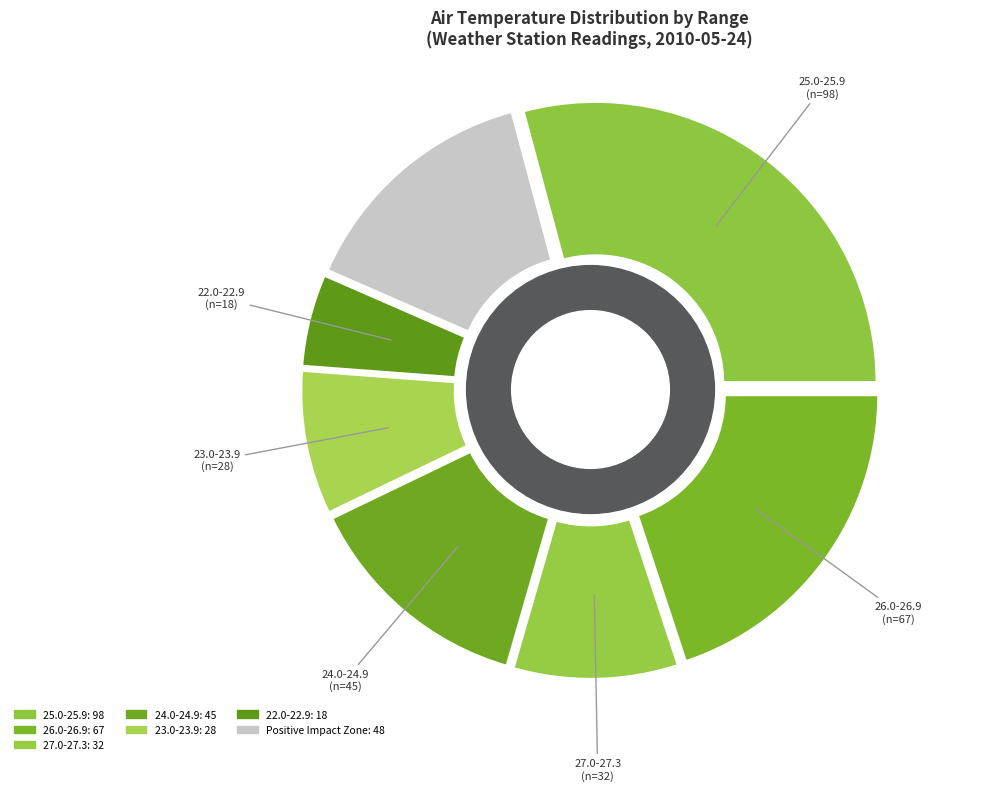

Count the number of slices in the pie.

7